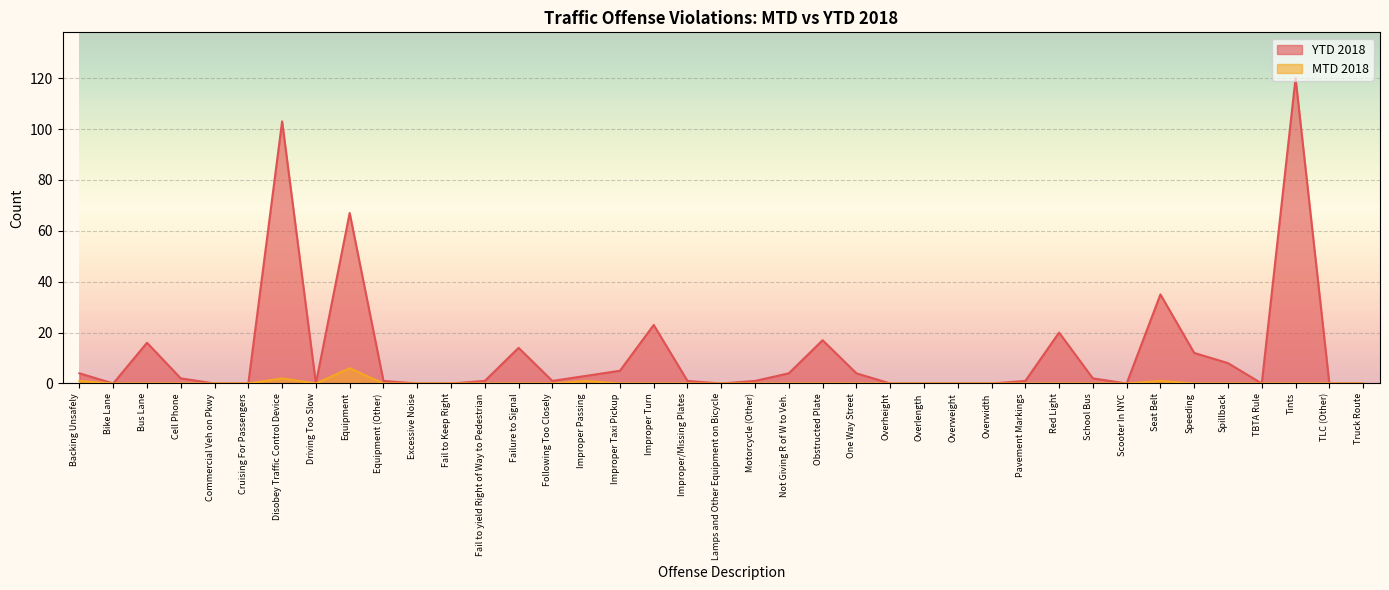

What is the difference between the maximum and second lowest values in the YTD 2018 series?

120